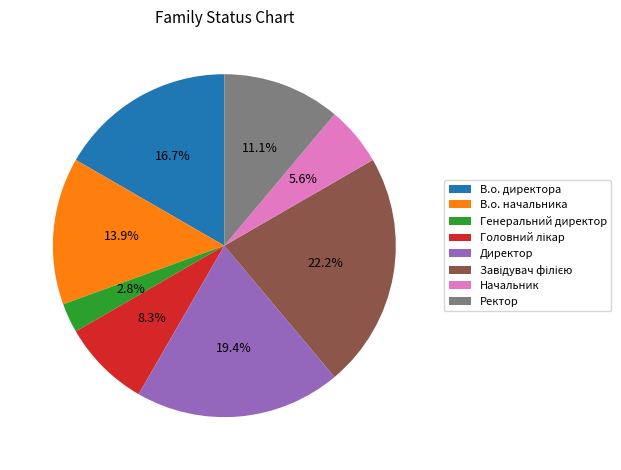

Is it true that В.о. начальника is 14% of the pie?

True